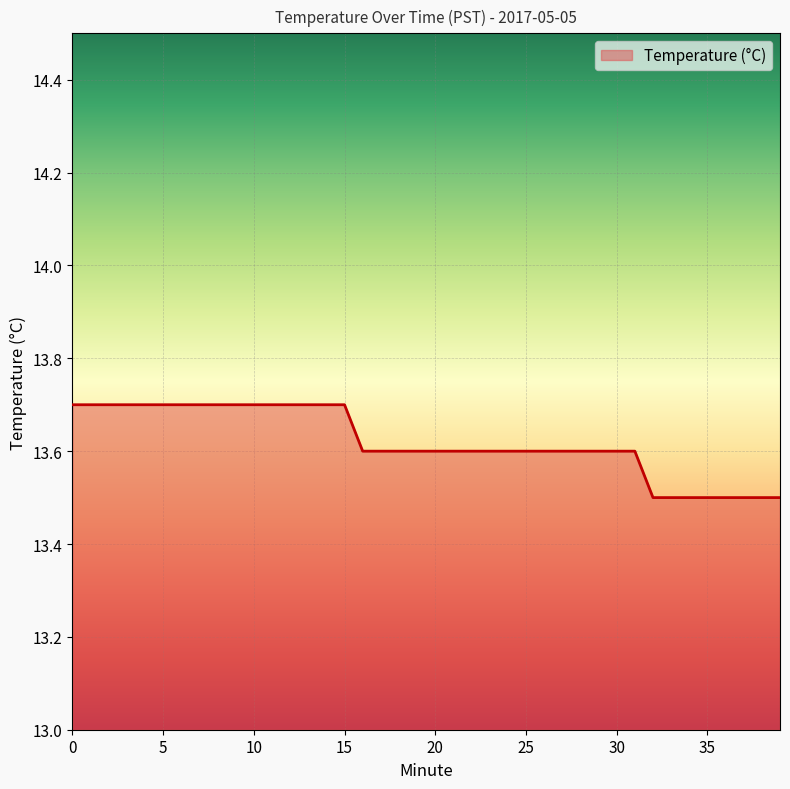

What is the maximum value shown in the chart?

13.7